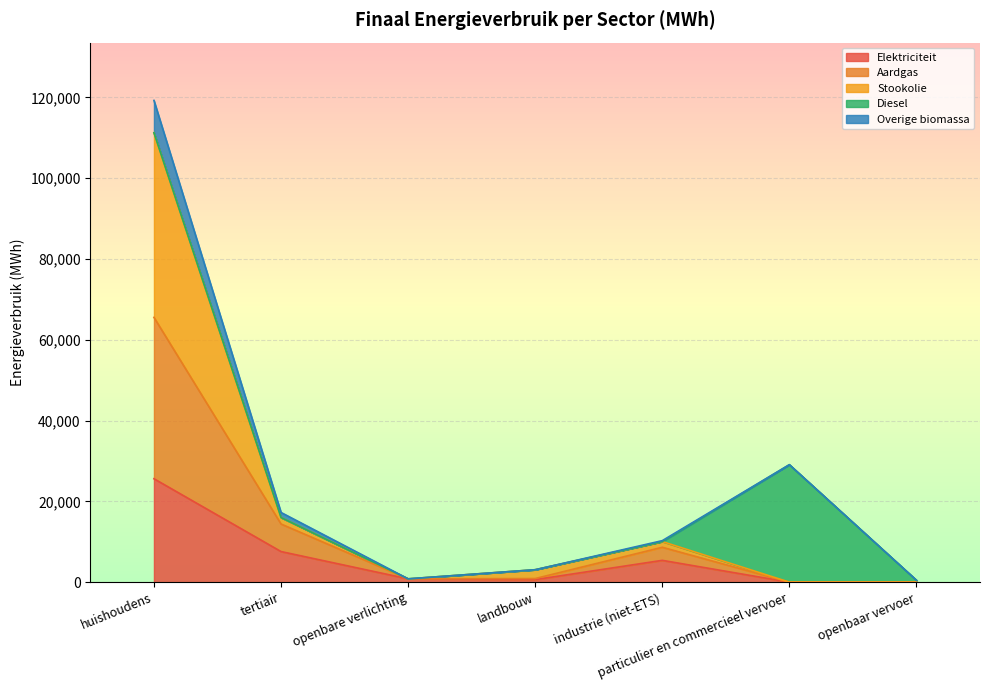

At which label does Elektriciteit reach its peak?

huishoudens